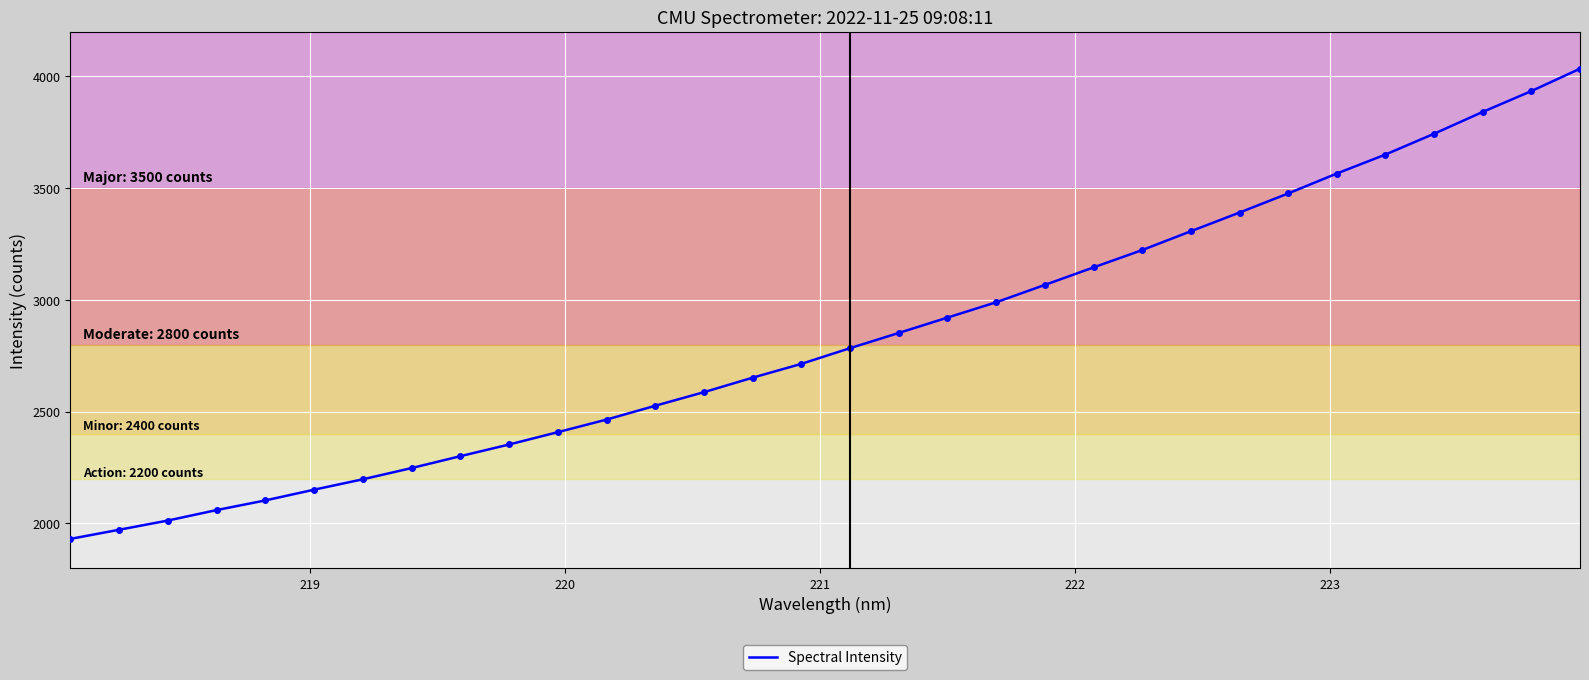

What is the maximum value shown in the chart?

4033.7